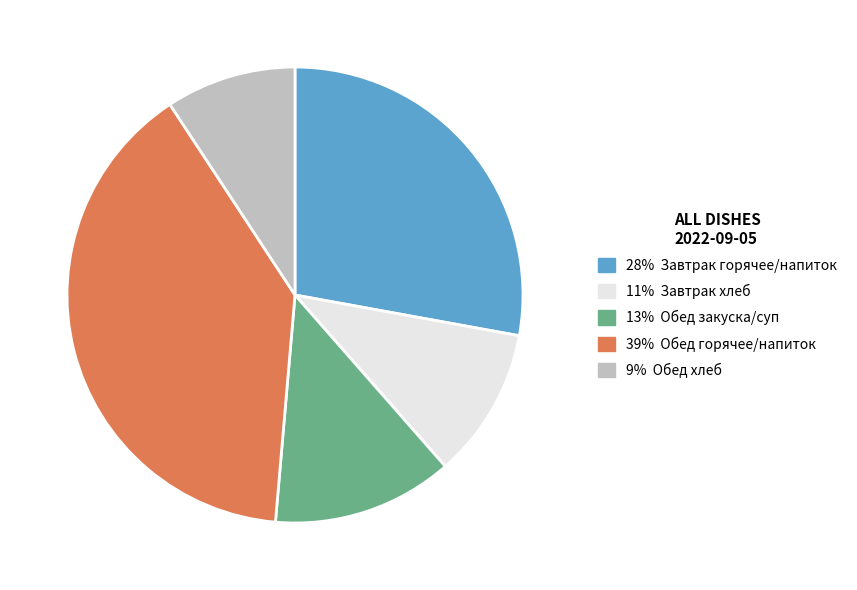

Is there any slice that represents more than half of the pie?

No